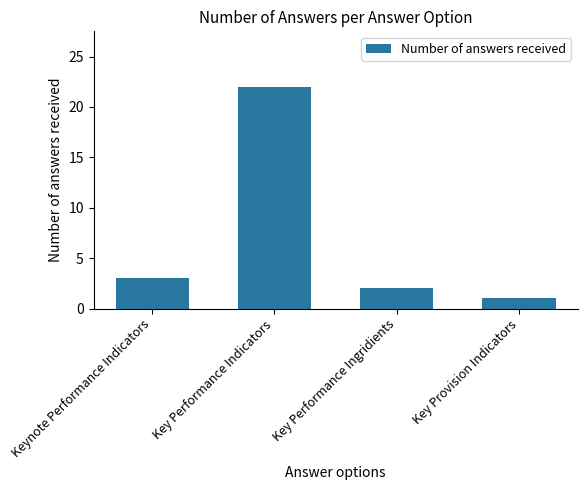

Does the chart contain any negative values?

No